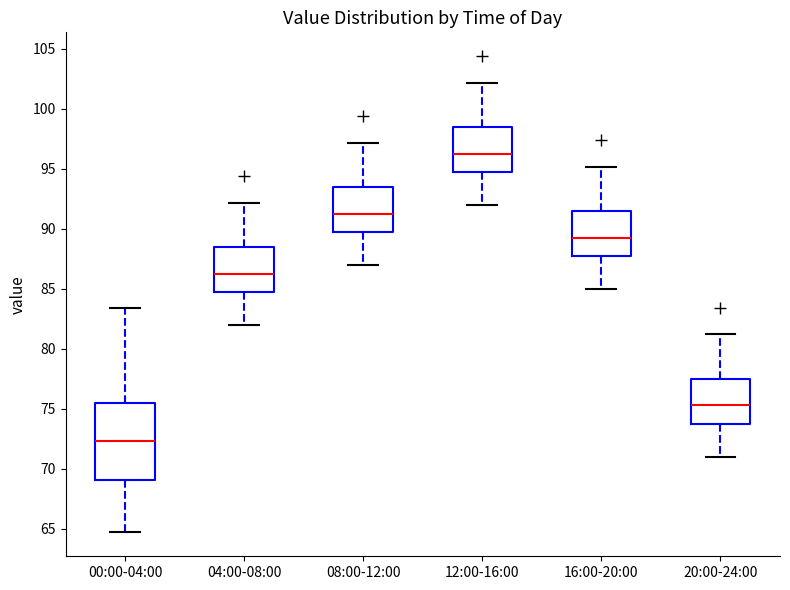

Which box is the tallest, from its lower edge to its upper edge?

00:00-04:00